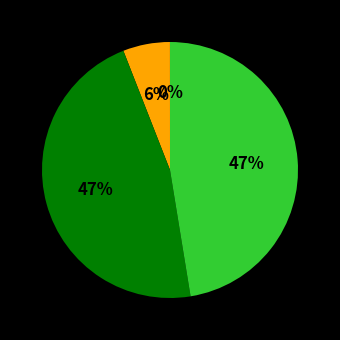

To the nearest percent, what is the difference between the largest and smallest slice percentages?

47%